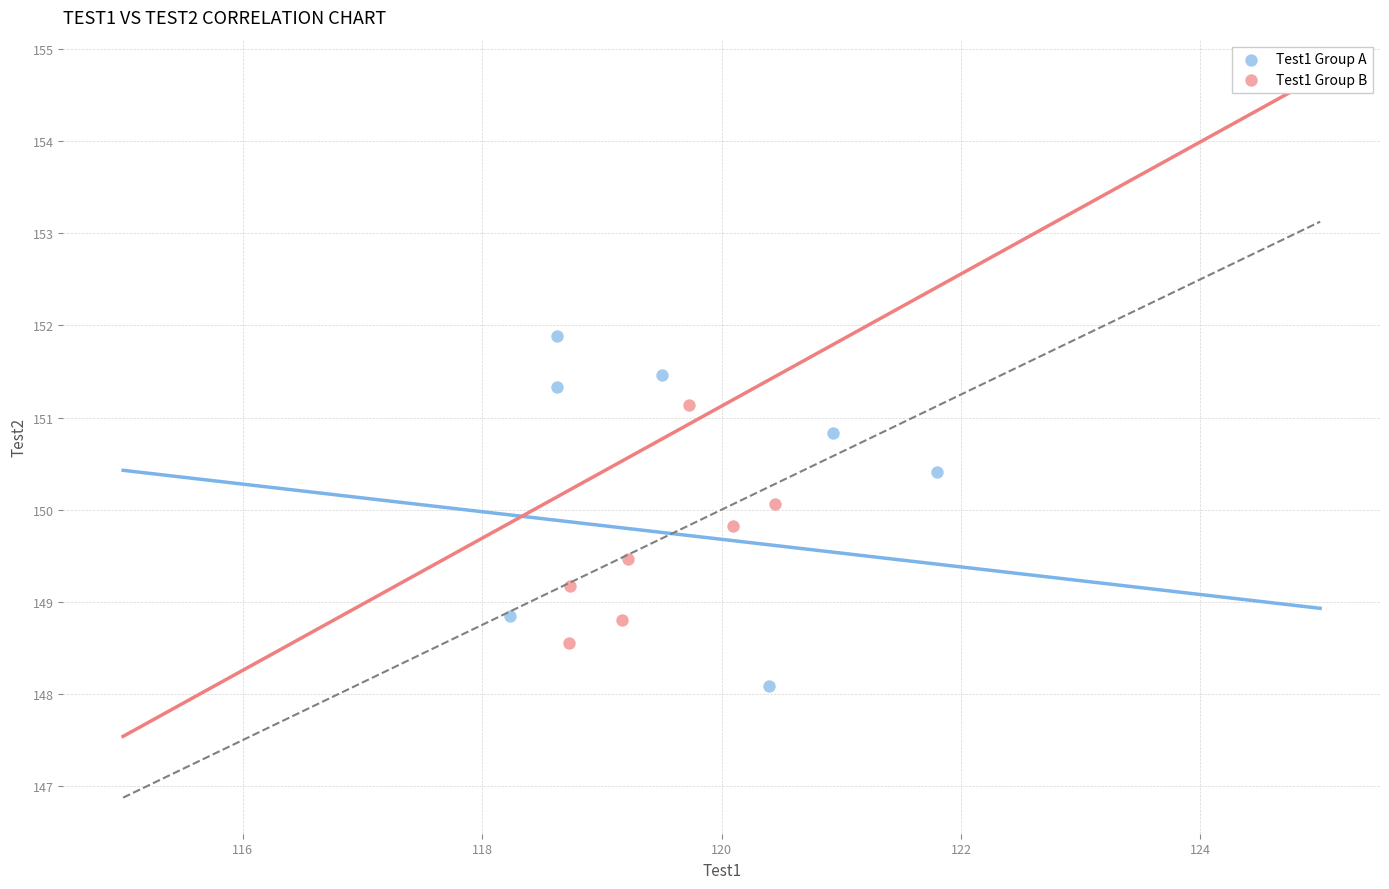

Which series contains the lowest Y value?

Test1 Group A